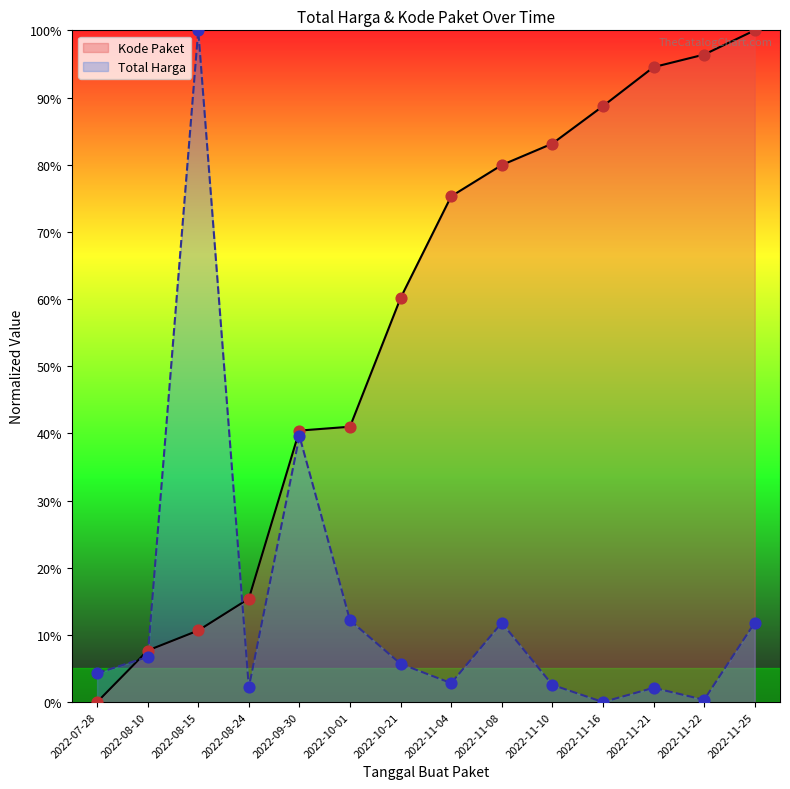

At how many categories does at least one series exceed 6?

13